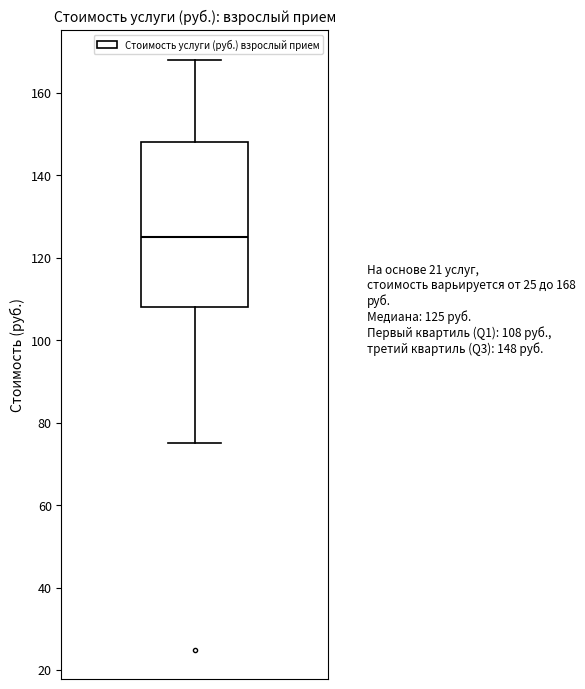

Read this box plot against the y-axis: the position of the median line, the range covered by the box, and the ends of both whiskers. The values are not printed on the chart, so give them approximately, as read against the axis.

median 126, box 108 to 148, whiskers 76 to 168